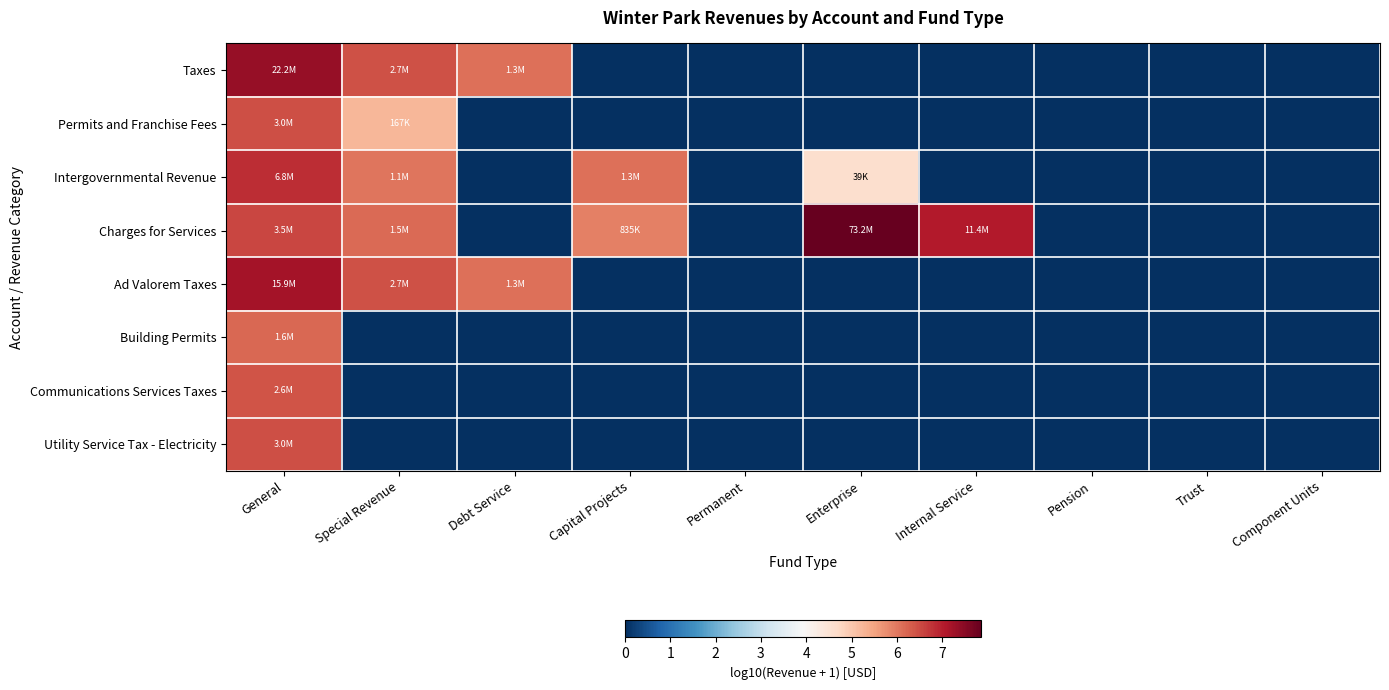

Which label corresponds to the smallest value in the chart?

Capital Projects